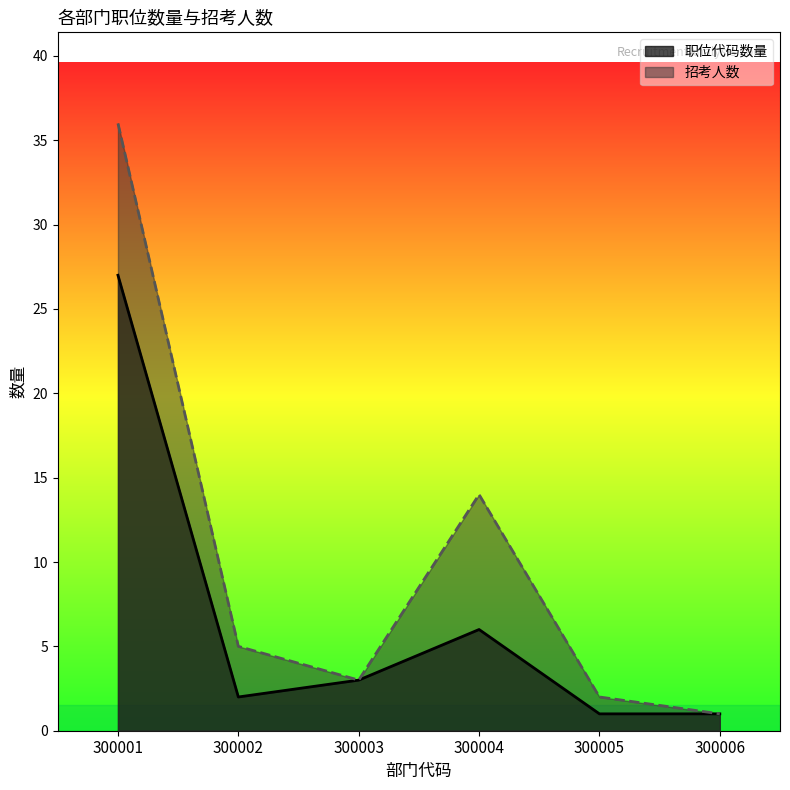

Where is 招考人数 nearest to the value 14?

300004